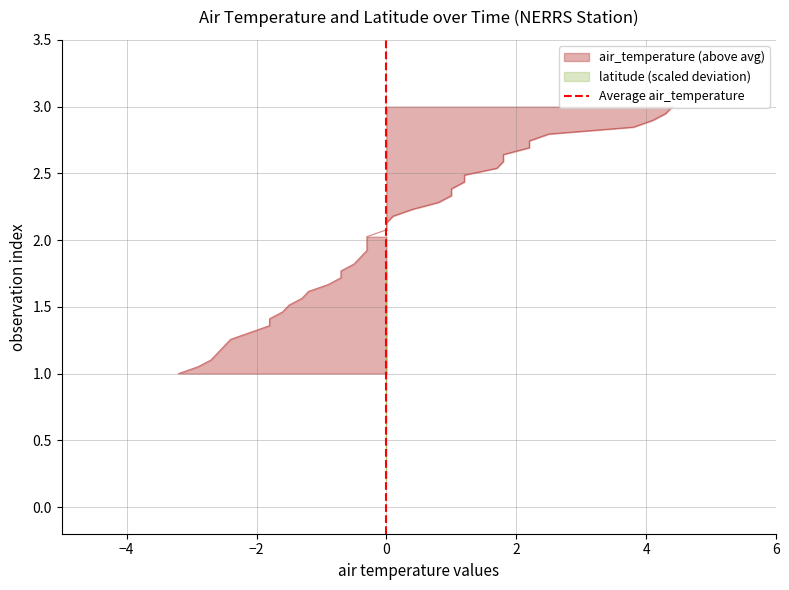

True or false: the data shows 1 at 0.

False